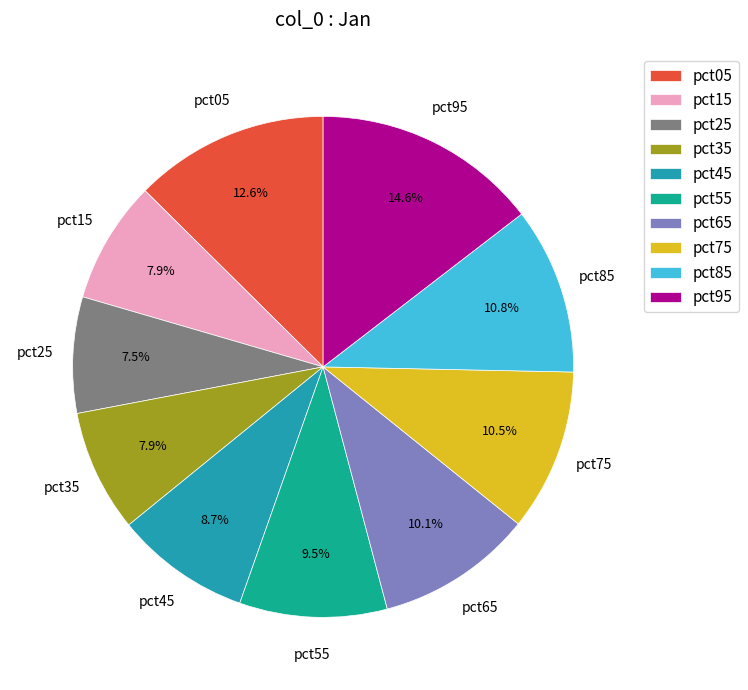

Between pct75 and pct45, which is larger?

pct75